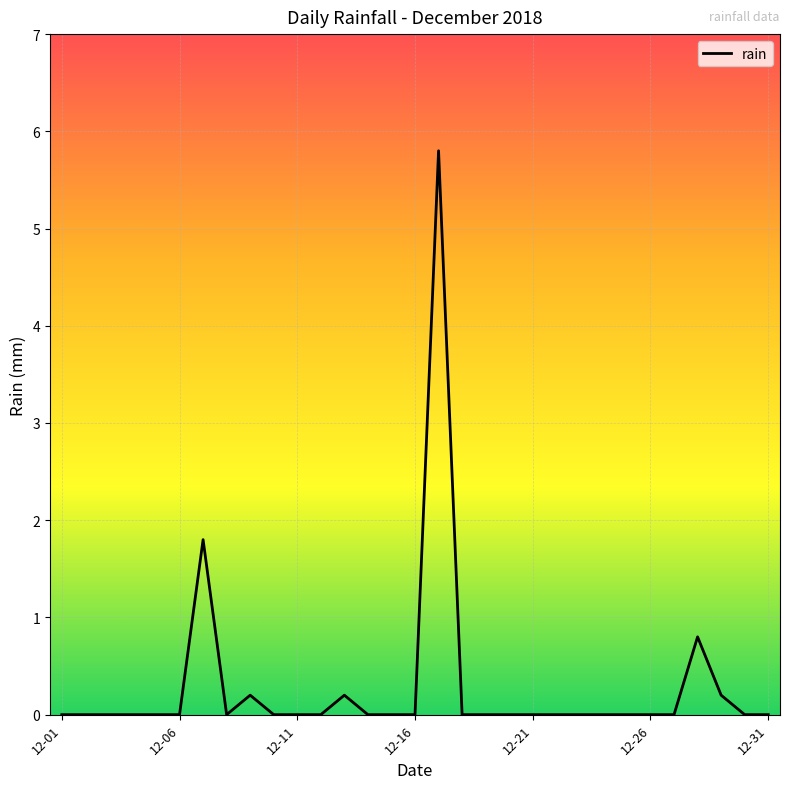

What is the difference between the maximum and minimum values?

5.8